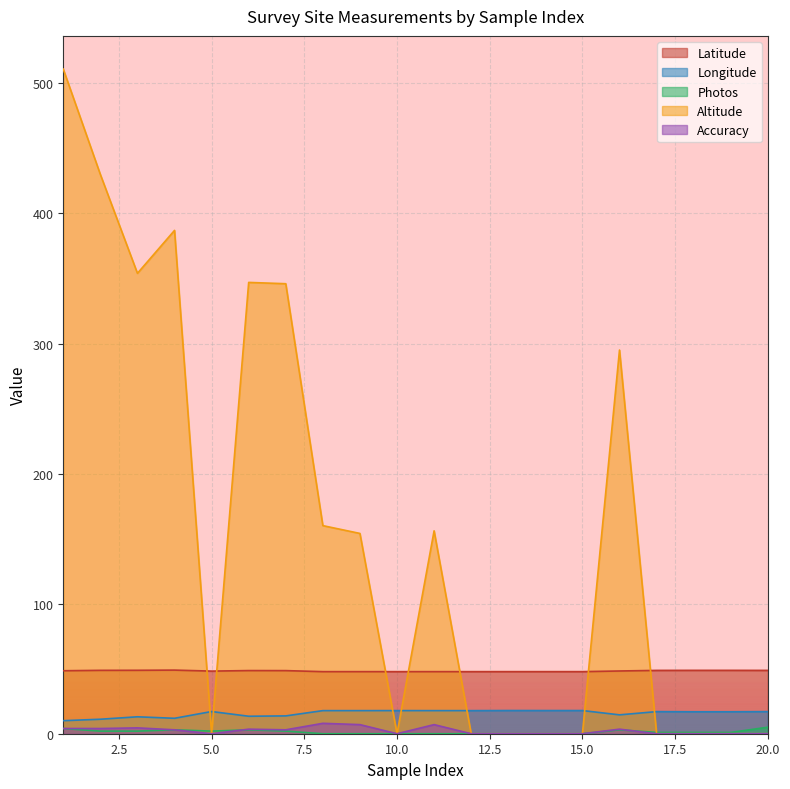

Which category has the highest value across all series?

1